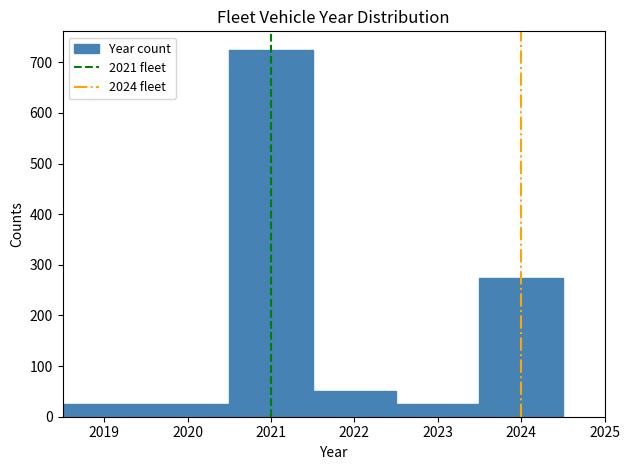

Reading left to right, list every bar in this chart as the range it spans on the x-axis followed by its height. The values are not printed on the chart, so give them approximately, as read against the axis.

2018.5 to 2019.5: 30
2019.5 to 2020.5: 30
2020.5 to 2021.5: 730
2021.5 to 2022.5: 50
2022.5 to 2023.5: 30
2023.5 to 2024.5: 280